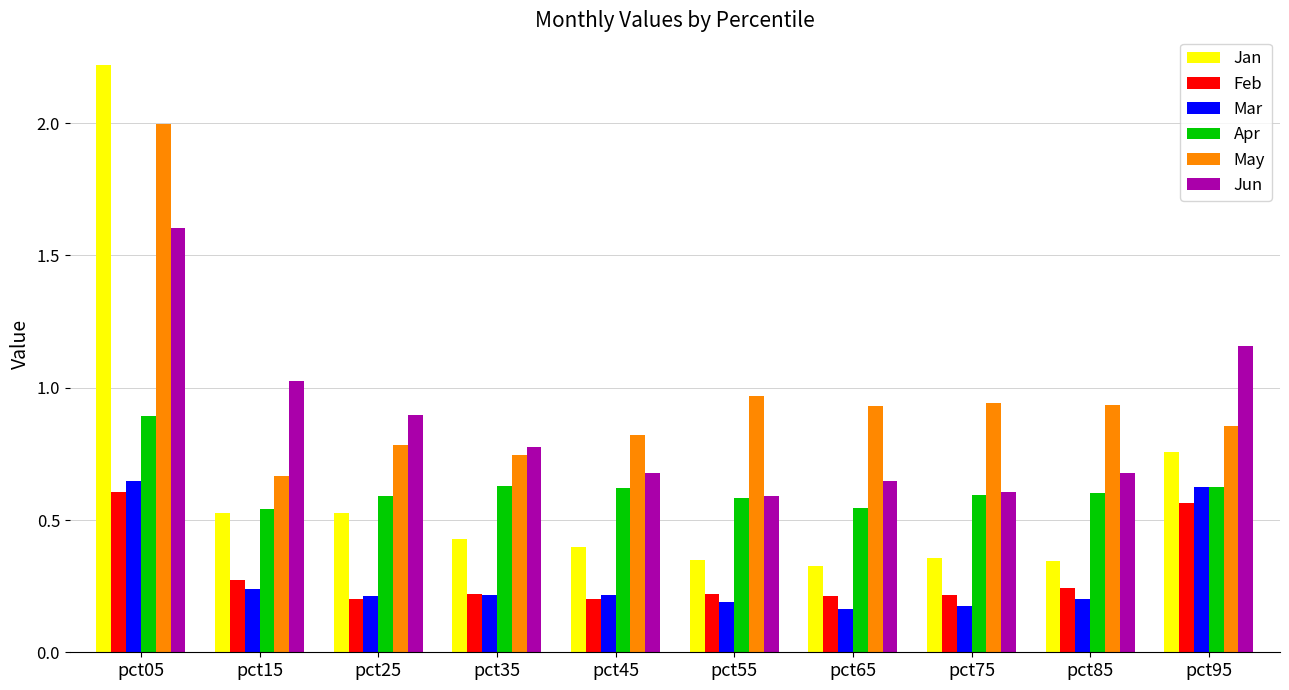

What is the maximum value shown in the chart?

2.2